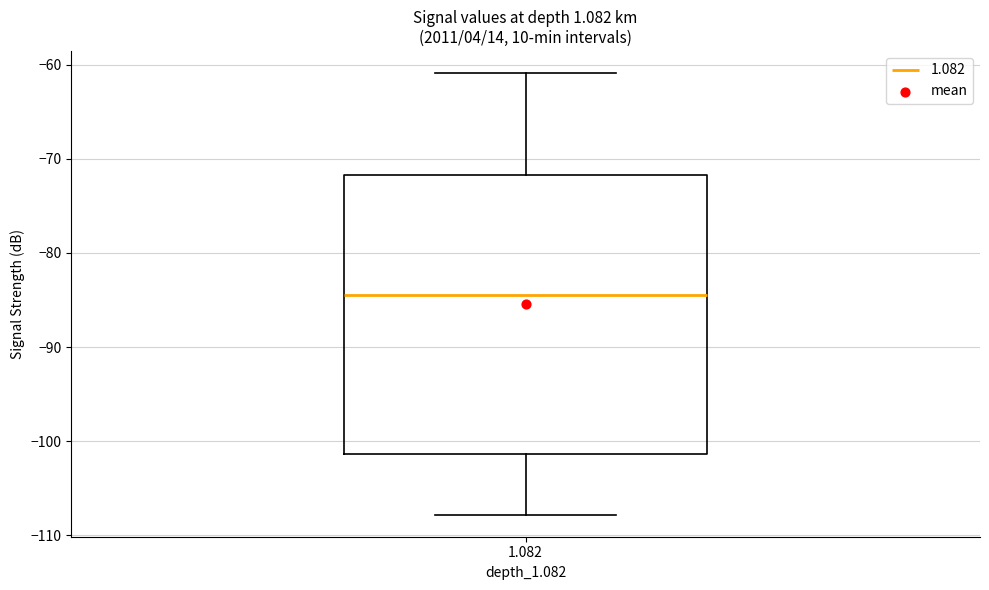

Transcribe this box plot: give where the median line is, the range the box spans, and where the two whiskers end, as read against the y-axis. The values are not printed on the chart, so give them approximately, as read against the axis.

median -84, box -101 to -72, whiskers -108 to -61